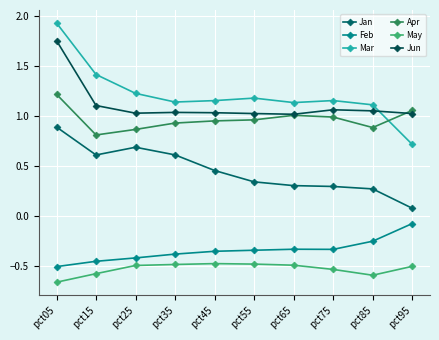

How many interior local valleys does the Mar series have?

2